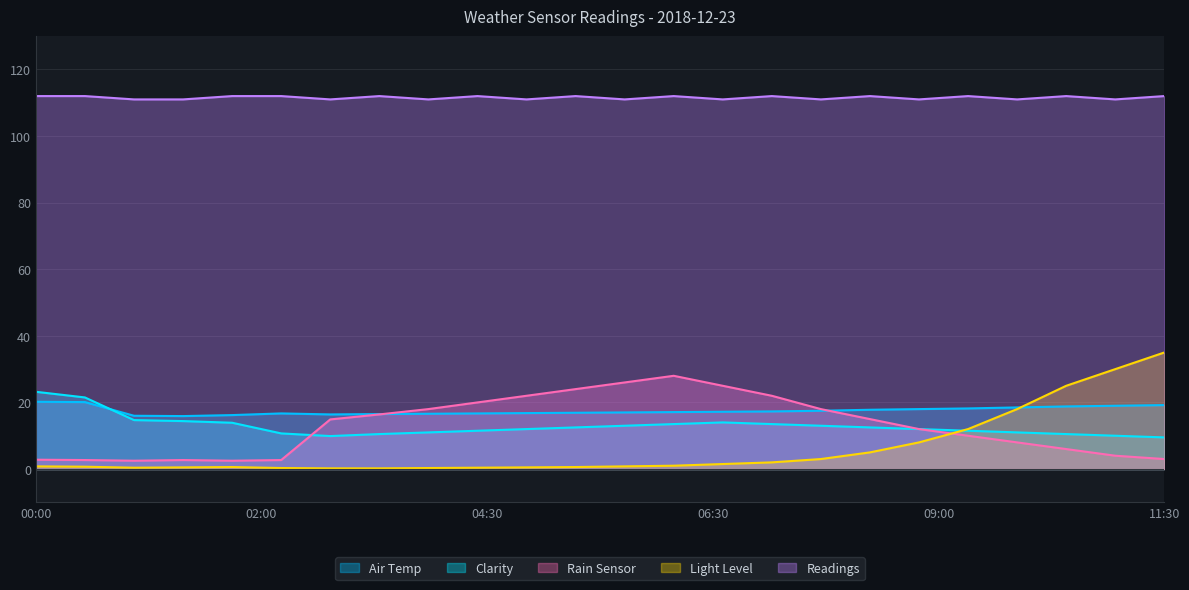

At how many categories does at least one series exceed 57?

24